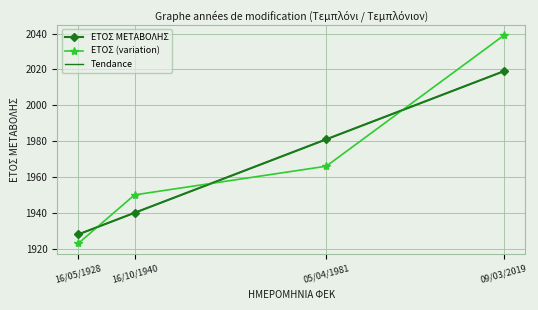

The value at 05/04/1981 is 467. True or false?

False